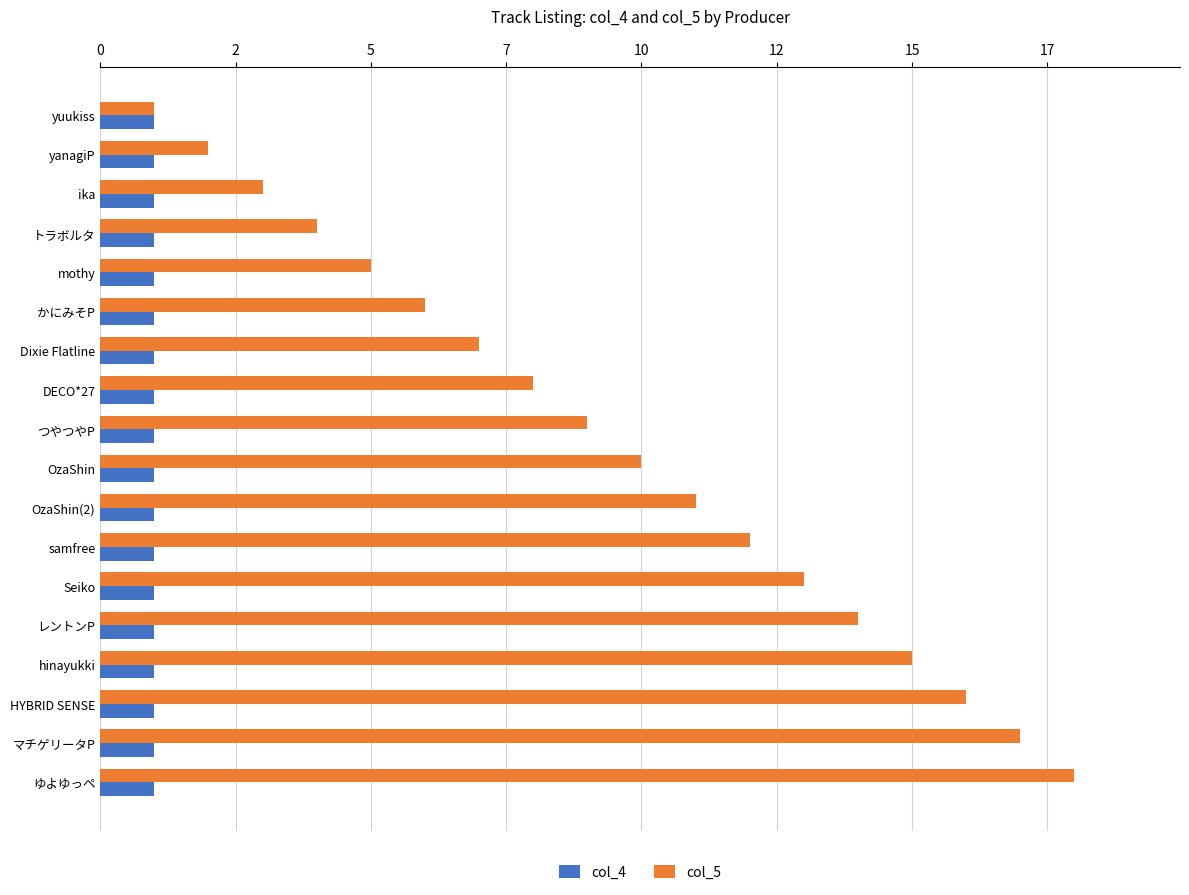

What are all the series names shown in the legend?

col_4, col_5